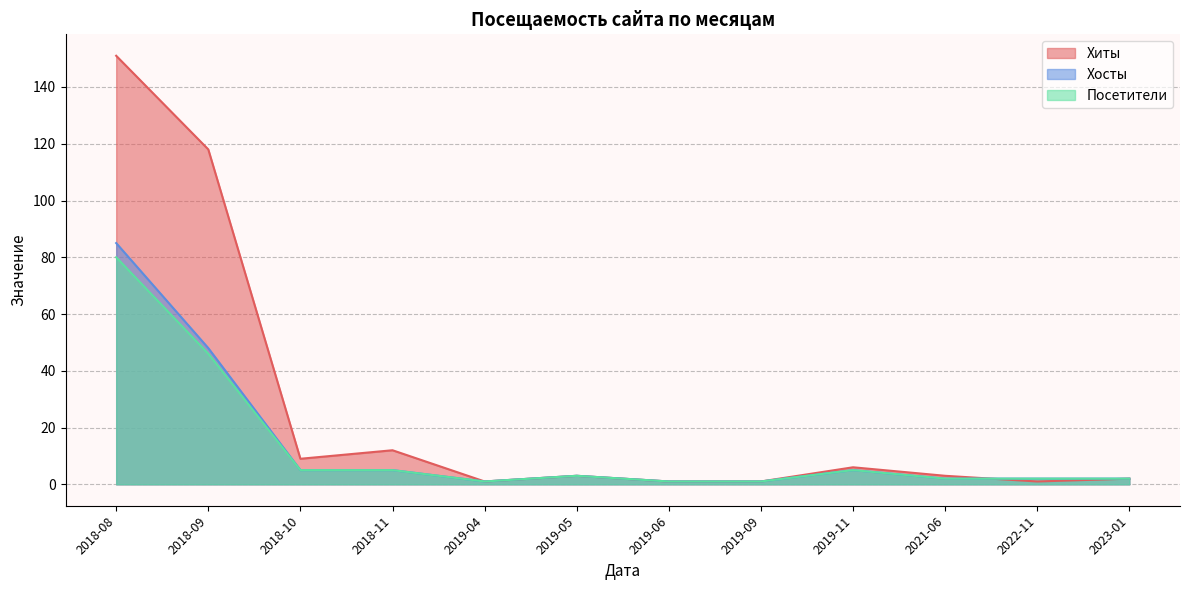

Where does the Хиты series first go above 3?

2018-08